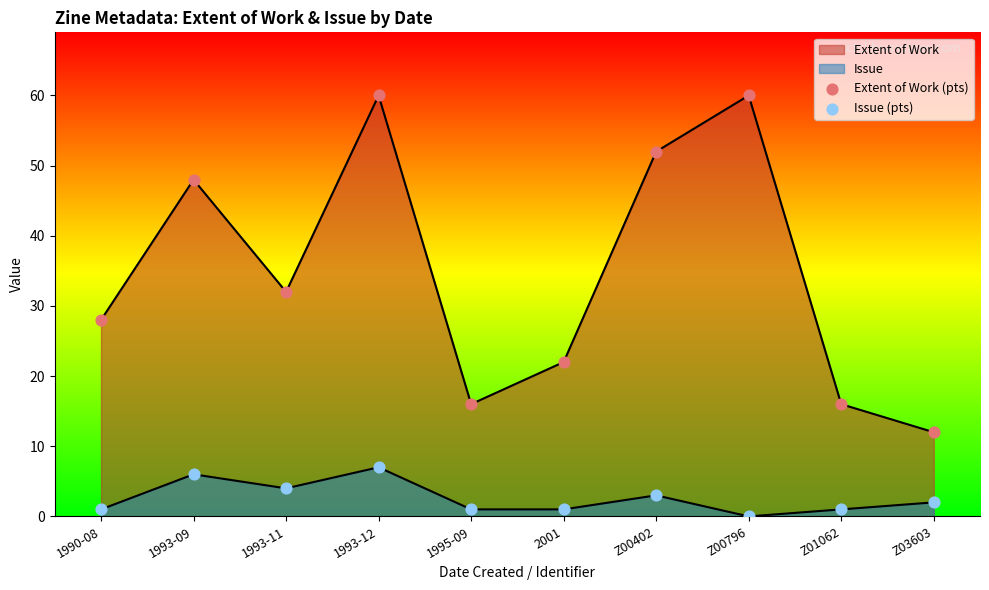

Which series has the widest spread of Y values?

Extent of Work (pts)